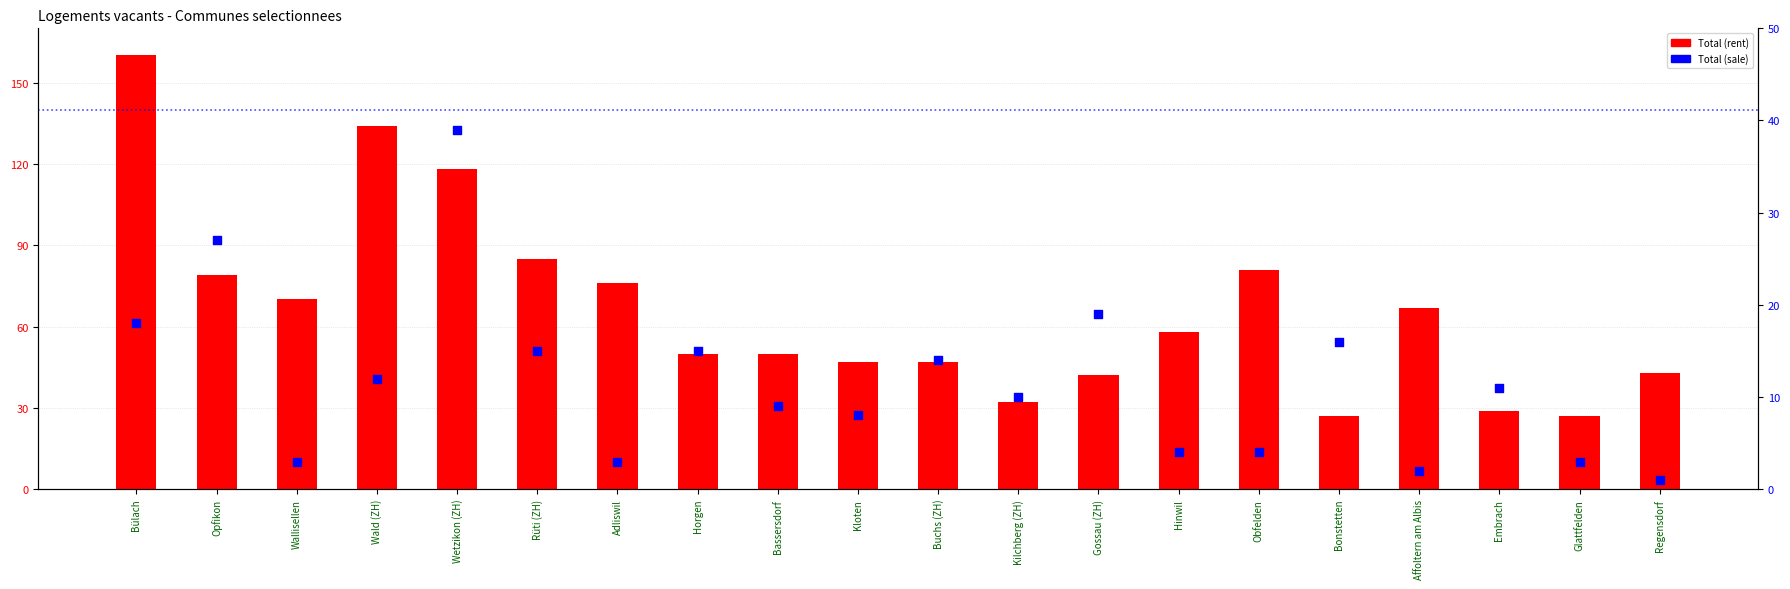

At how many categories does at least one series exceed 20?

20